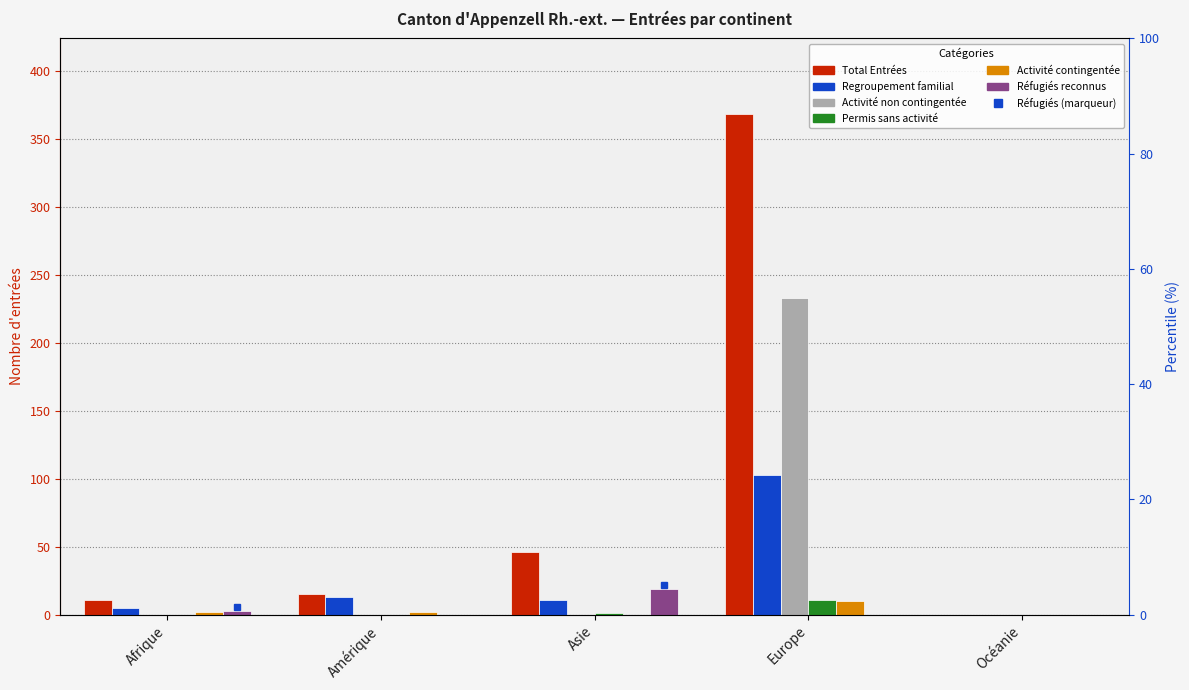

The value of Total Entrées (col_1) at Océanie is 0. True or false?

True